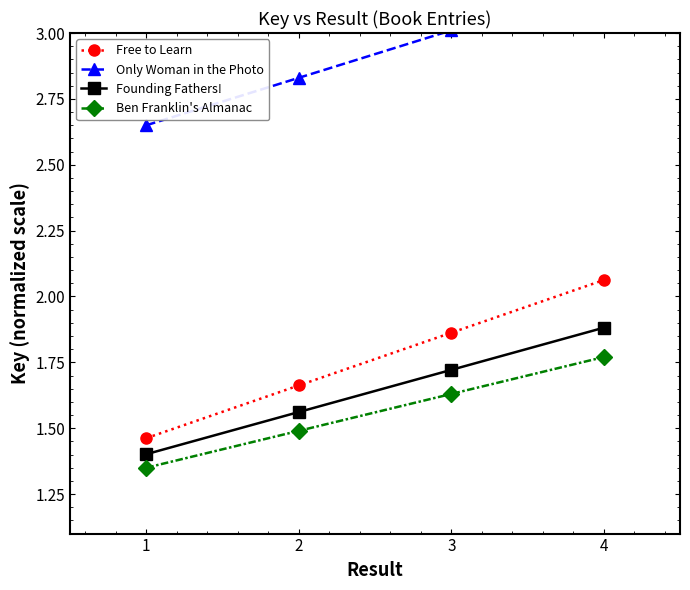

Which label corresponds to the largest value in the chart?

4